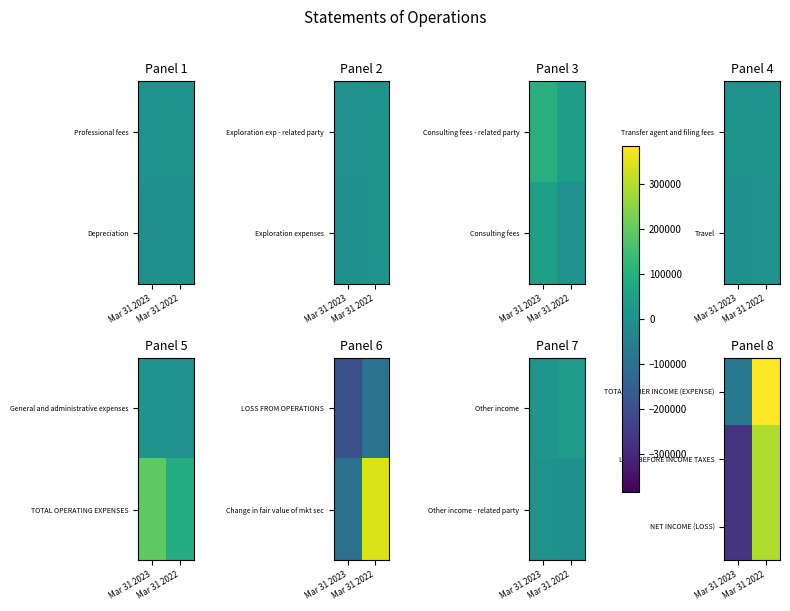

What is the total value across all series at Mar 31 2023?

-609639